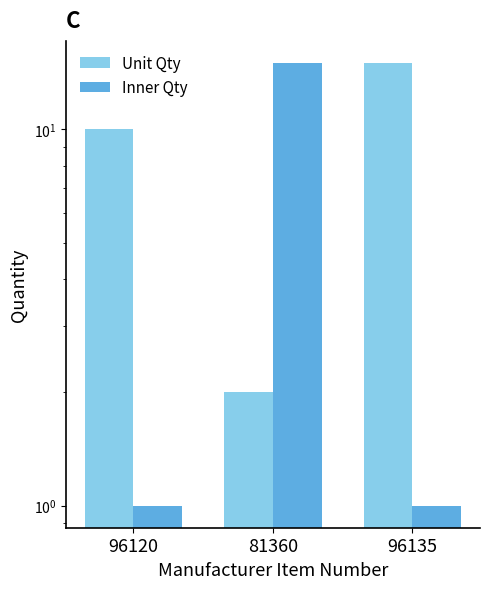

How many bars are there in total?

6